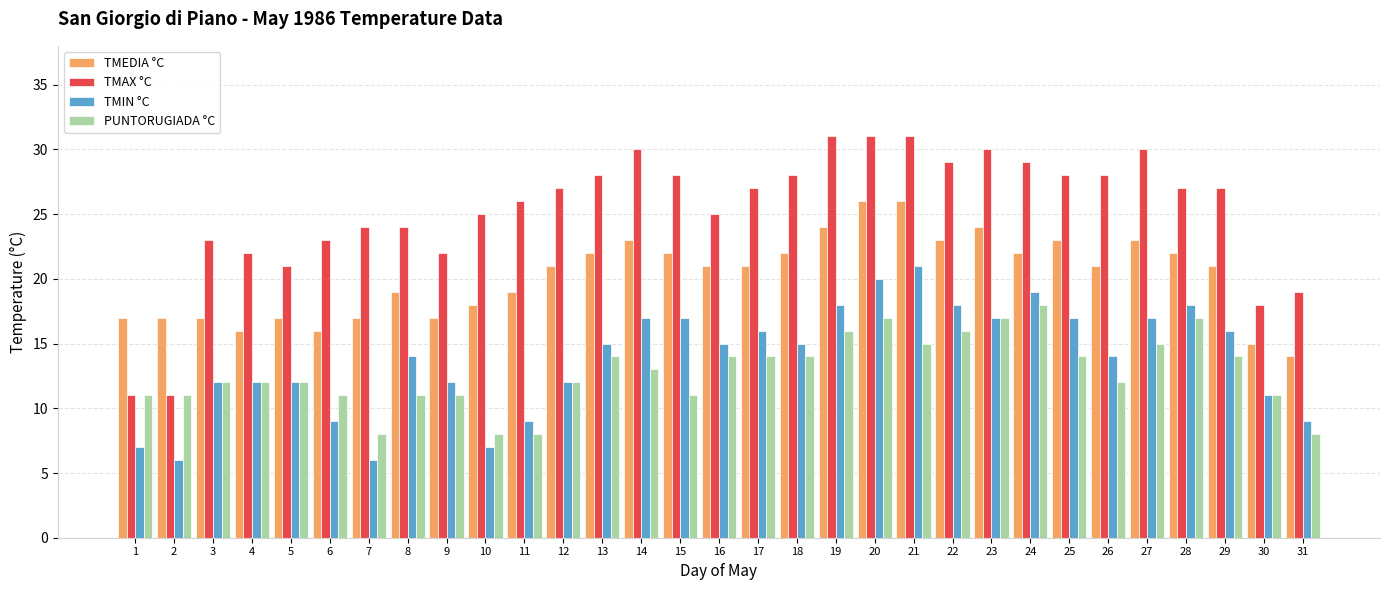

Is the value of TMAX °C at 26 greater than the value of TMIN °C at 12?

Yes